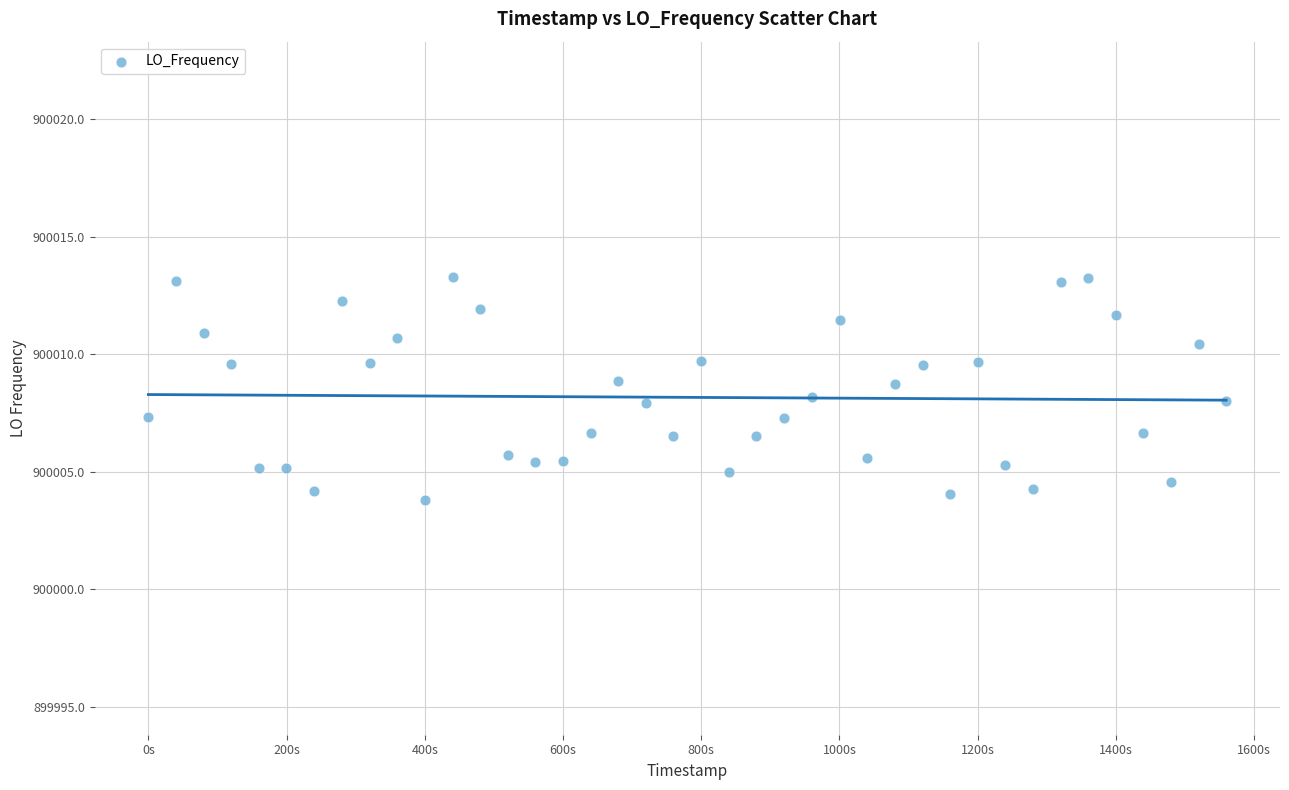

What is the range of Y values (max minus min)?

9.5